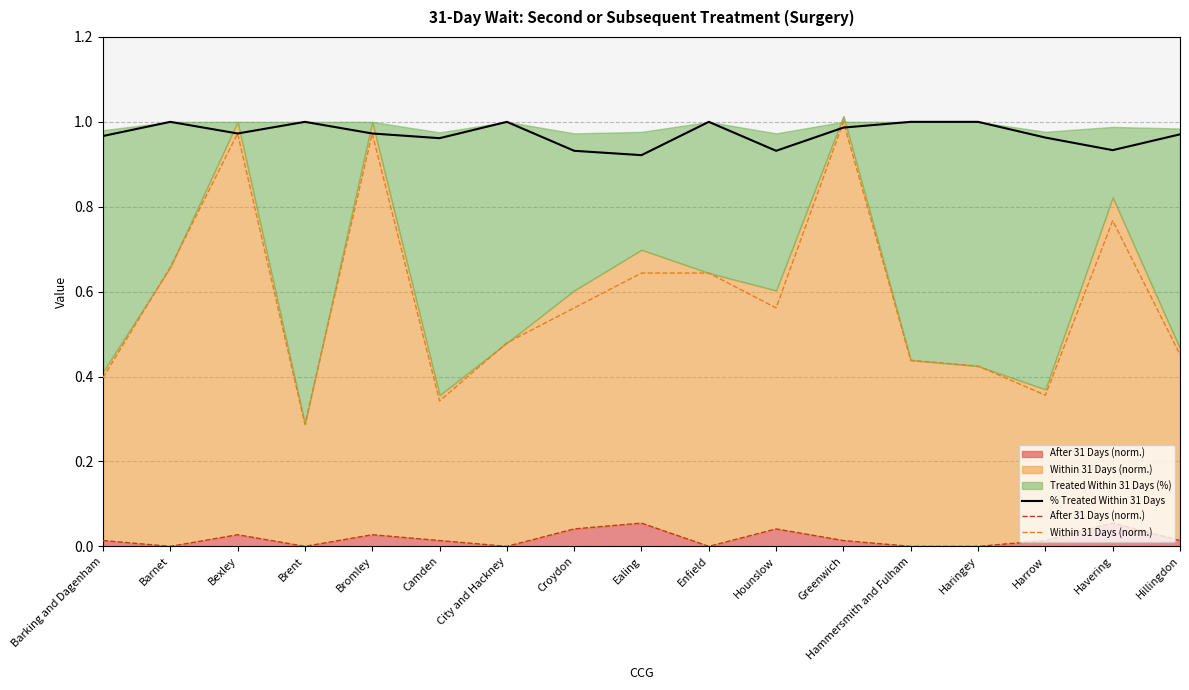

What value does the % Treated Within 31 Days series have at Haringey?

1.0